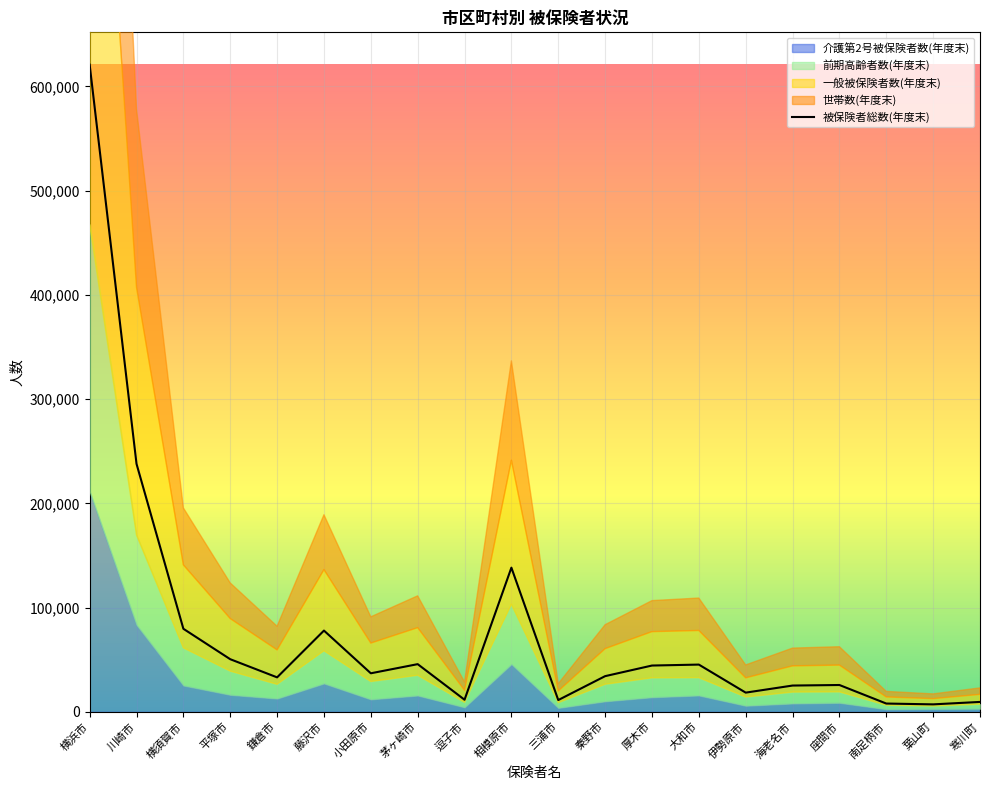

True or false: 被保険者総数(年度末) and 前期高齢者数(年度末) cross at least once.

False